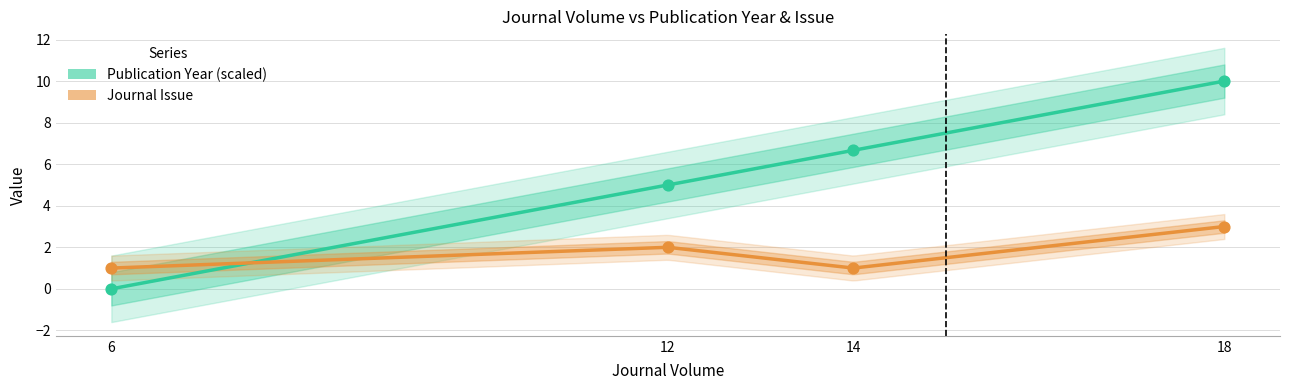

What is the total value across all series at 6?

1.0